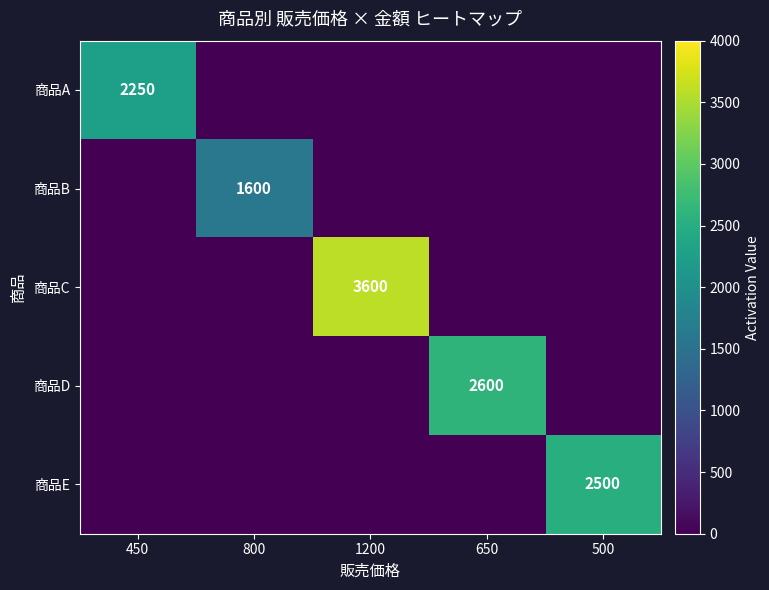

Which category has the highest value in the 商品D series?

650